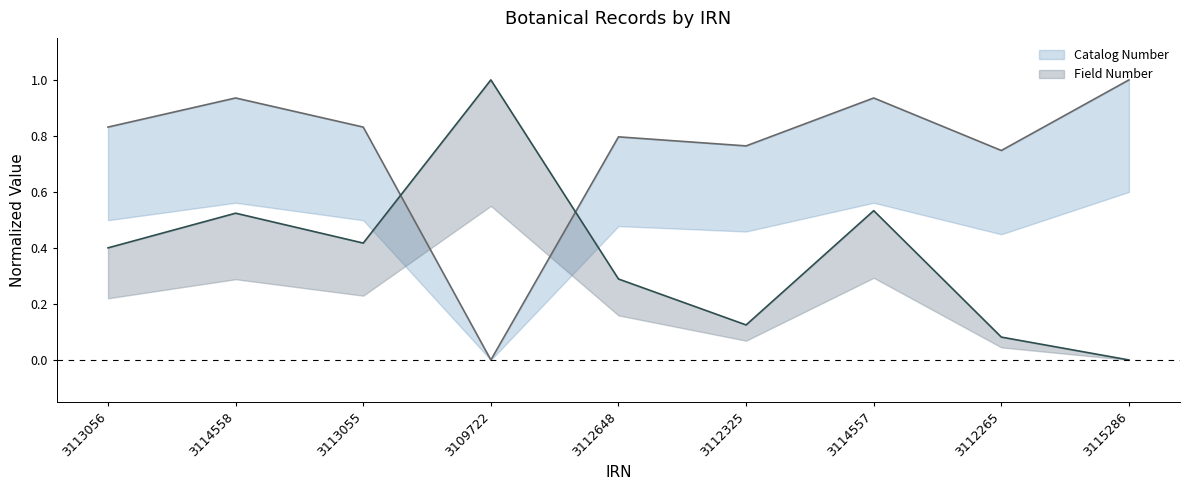

How many lines are shown in the chart?

2